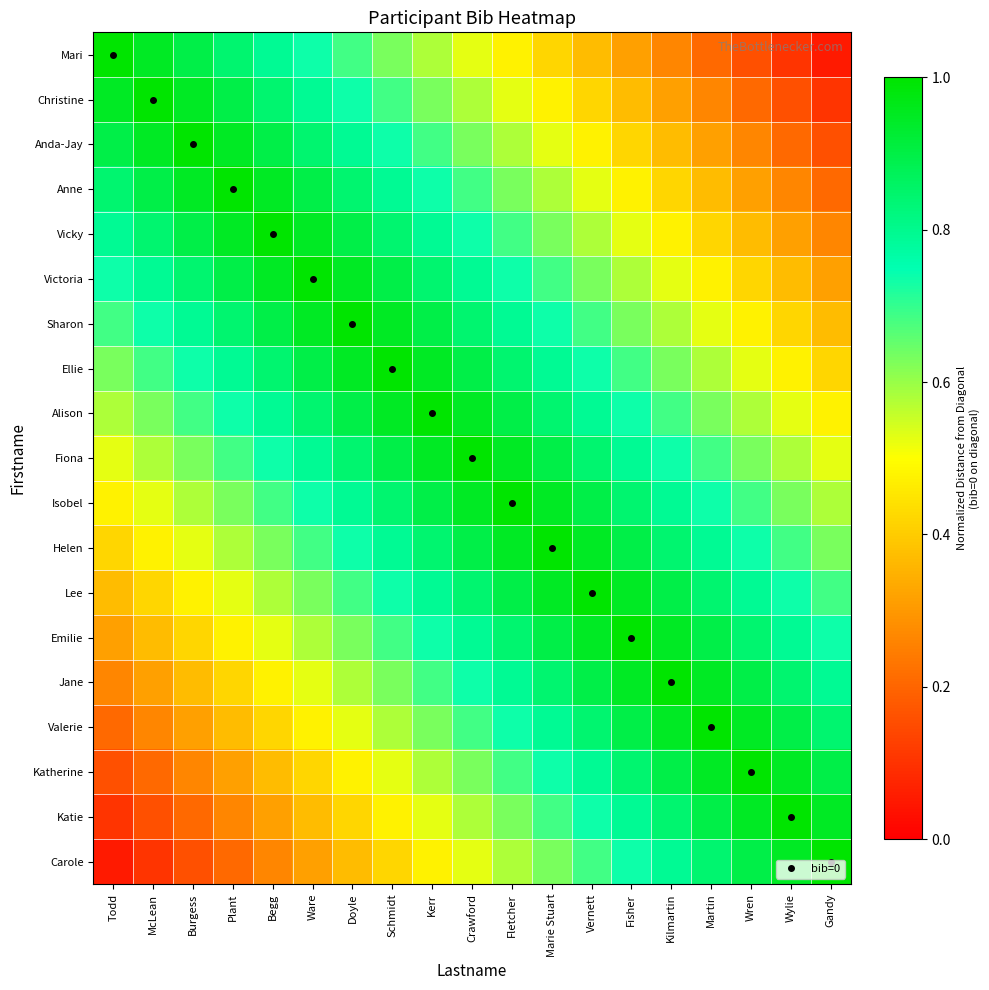

Reading left to right, extract all data points from this chart.

Mari: Todd=1.0	McLean=0.9	Burgess=0.9	Plant=0.8	Begg=0.8	Ware=0.7	Doyle=0.7	Schmidt=0.6	Kerr=0.6	Crawford=0.5	Fletcher=0.5	Marie Stuart=0.4	Vernett=0.4	Fisher=0.3	Kilmartin=0.3	Martin=0.2	Wren=0.2	Wylie=0.1	Gandy=0.1
Christine: Todd=0.9	McLean=1.0	Burgess=0.9	Plant=0.9	Begg=0.8	Ware=0.8	Doyle=0.7	Schmidt=0.7	Kerr=0.6	Crawford=0.6	Fletcher=0.5	Marie Stuart=0.5	Vernett=0.4	Fisher=0.4	Kilmartin=0.3	Martin=0.3	Wren=0.2	Wylie=0.2	Gandy=0.1
Anda-Jay: Todd=0.9	McLean=0.9	Burgess=1.0	Plant=0.9	Begg=0.9	Ware=0.8	Doyle=0.8	Schmidt=0.7	Kerr=0.7	Crawford=0.6	Fletcher=0.6	Marie Stuart=0.5	Vernett=0.5	Fisher=0.4	Kilmartin=0.4	Martin=0.3	Wren=0.3	Wylie=0.2	Gandy=0.2
Anne: Todd=0.8	McLean=0.9	Burgess=0.9	Plant=1.0	Begg=0.9	Ware=0.9	Doyle=0.8	Schmidt=0.8	Kerr=0.7	Crawford=0.7	Fletcher=0.6	Marie Stuart=0.6	Vernett=0.5	Fisher=0.5	Kilmartin=0.4	Martin=0.4	Wren=0.3	Wylie=0.3	Gandy=0.2
Vicky: Todd=0.8	McLean=0.8	Burgess=0.9	Plant=0.9	Begg=1.0	Ware=0.9	Doyle=0.9	Schmidt=0.8	Kerr=0.8	Crawford=0.7	Fletcher=0.7	Marie Stuart=0.6	Vernett=0.6	Fisher=0.5	Kilmartin=0.5	Martin=0.4	Wren=0.4	Wylie=0.3	Gandy=0.3
Victoria: Todd=0.7	McLean=0.8	Burgess=0.8	Plant=0.9	Begg=0.9	Ware=1.0	Doyle=0.9	Schmidt=0.9	Kerr=0.8	Crawford=0.8	Fletcher=0.7	Marie Stuart=0.7	Vernett=0.6	Fisher=0.6	Kilmartin=0.5	Martin=0.5	Wren=0.4	Wylie=0.4	Gandy=0.3
Sharon: Todd=0.7	McLean=0.7	Burgess=0.8	Plant=0.8	Begg=0.9	Ware=0.9	Doyle=1.0	Schmidt=0.9	Kerr=0.9	Crawford=0.8	Fletcher=0.8	Marie Stuart=0.7	Vernett=0.7	Fisher=0.6	Kilmartin=0.6	Martin=0.5	Wren=0.5	Wylie=0.4	Gandy=0.4
Ellie: Todd=0.6	McLean=0.7	Burgess=0.7	Plant=0.8	Begg=0.8	Ware=0.9	Doyle=0.9	Schmidt=1.0	Kerr=0.9	Crawford=0.9	Fletcher=0.8	Marie Stuart=0.8	Vernett=0.7	Fisher=0.7	Kilmartin=0.6	Martin=0.6	Wren=0.5	Wylie=0.5	Gandy=0.4
Alison: Todd=0.6	McLean=0.6	Burgess=0.7	Plant=0.7	Begg=0.8	Ware=0.8	Doyle=0.9	Schmidt=0.9	Kerr=1.0	Crawford=0.9	Fletcher=0.9	Marie Stuart=0.8	Vernett=0.8	Fisher=0.7	Kilmartin=0.7	Martin=0.6	Wren=0.6	Wylie=0.5	Gandy=0.5
Fiona: Todd=0.5	McLean=0.6	Burgess=0.6	Plant=0.7	Begg=0.7	Ware=0.8	Doyle=0.8	Schmidt=0.9	Kerr=0.9	Crawford=1.0	Fletcher=0.9	Marie Stuart=0.9	Vernett=0.8	Fisher=0.8	Kilmartin=0.7	Martin=0.7	Wren=0.6	Wylie=0.6	Gandy=0.5
Isobel: Todd=0.5	McLean=0.5	Burgess=0.6	Plant=0.6	Begg=0.7	Ware=0.7	Doyle=0.8	Schmidt=0.8	Kerr=0.9	Crawford=0.9	Fletcher=1.0	Marie Stuart=0.9	Vernett=0.9	Fisher=0.8	Kilmartin=0.8	Martin=0.7	Wren=0.7	Wylie=0.6	Gandy=0.6
Helen: Todd=0.4	McLean=0.5	Burgess=0.5	Plant=0.6	Begg=0.6	Ware=0.7	Doyle=0.7	Schmidt=0.8	Kerr=0.8	Crawford=0.9	Fletcher=0.9	Marie Stuart=1.0	Vernett=0.9	Fisher=0.9	Kilmartin=0.8	Martin=0.8	Wren=0.7	Wylie=0.7	Gandy=0.6
Lee: Todd=0.4	McLean=0.4	Burgess=0.5	Plant=0.5	Begg=0.6	Ware=0.6	Doyle=0.7	Schmidt=0.7	Kerr=0.8	Crawford=0.8	Fletcher=0.9	Marie Stuart=0.9	Vernett=1.0	Fisher=0.9	Kilmartin=0.9	Martin=0.8	Wren=0.8	Wylie=0.7	Gandy=0.7
Emilie: Todd=0.3	McLean=0.4	Burgess=0.4	Plant=0.5	Begg=0.5	Ware=0.6	Doyle=0.6	Schmidt=0.7	Kerr=0.7	Crawford=0.8	Fletcher=0.8	Marie Stuart=0.9	Vernett=0.9	Fisher=1.0	Kilmartin=0.9	Martin=0.9	Wren=0.8	Wylie=0.8	Gandy=0.7
Jane: Todd=0.3	McLean=0.3	Burgess=0.4	Plant=0.4	Begg=0.5	Ware=0.5	Doyle=0.6	Schmidt=0.6	Kerr=0.7	Crawford=0.7	Fletcher=0.8	Marie Stuart=0.8	Vernett=0.9	Fisher=0.9	Kilmartin=1.0	Martin=0.9	Wren=0.9	Wylie=0.8	Gandy=0.8
Valerie: Todd=0.2	McLean=0.3	Burgess=0.3	Plant=0.4	Begg=0.4	Ware=0.5	Doyle=0.5	Schmidt=0.6	Kerr=0.6	Crawford=0.7	Fletcher=0.7	Marie Stuart=0.8	Vernett=0.8	Fisher=0.9	Kilmartin=0.9	Martin=1.0	Wren=0.9	Wylie=0.9	Gandy=0.8
Katherine: Todd=0.2	McLean=0.2	Burgess=0.3	Plant=0.3	Begg=0.4	Ware=0.4	Doyle=0.5	Schmidt=0.5	Kerr=0.6	Crawford=0.6	Fletcher=0.7	Marie Stuart=0.7	Vernett=0.8	Fisher=0.8	Kilmartin=0.9	Martin=0.9	Wren=1.0	Wylie=0.9	Gandy=0.9
Katie: Todd=0.1	McLean=0.2	Burgess=0.2	Plant=0.3	Begg=0.3	Ware=0.4	Doyle=0.4	Schmidt=0.5	Kerr=0.5	Crawford=0.6	Fletcher=0.6	Marie Stuart=0.7	Vernett=0.7	Fisher=0.8	Kilmartin=0.8	Martin=0.9	Wren=0.9	Wylie=1.0	Gandy=0.9
Carole: Todd=0.1	McLean=0.1	Burgess=0.2	Plant=0.2	Begg=0.3	Ware=0.3	Doyle=0.4	Schmidt=0.4	Kerr=0.5	Crawford=0.5	Fletcher=0.6	Marie Stuart=0.6	Vernett=0.7	Fisher=0.7	Kilmartin=0.8	Martin=0.8	Wren=0.9	Wylie=0.9	Gandy=1.0